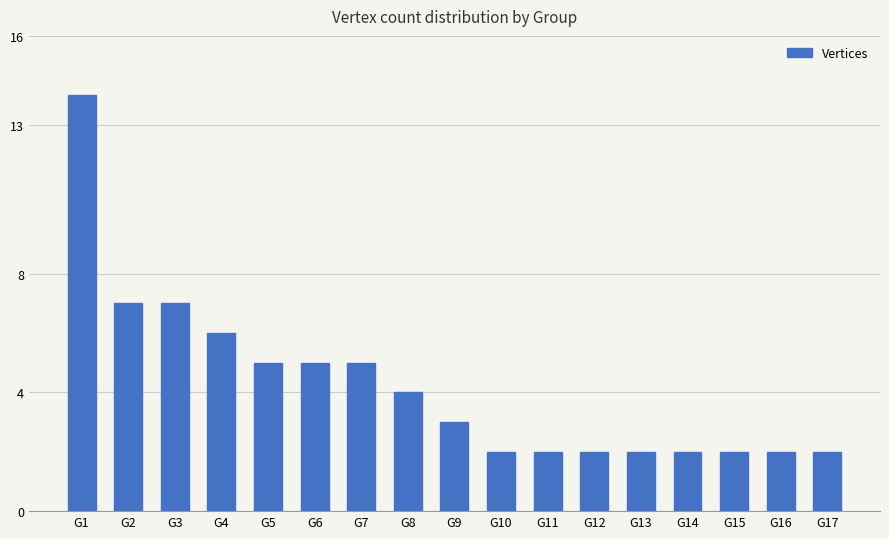

What is the maximum value shown in the chart?

14